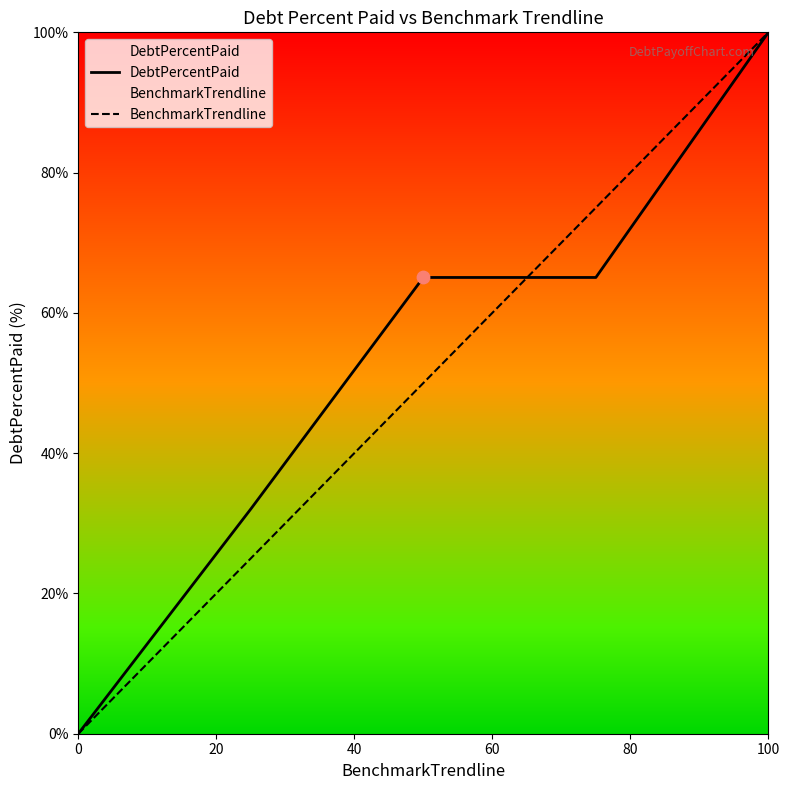

Which series has the largest Y range (max minus min)?

DebtPercentPaid